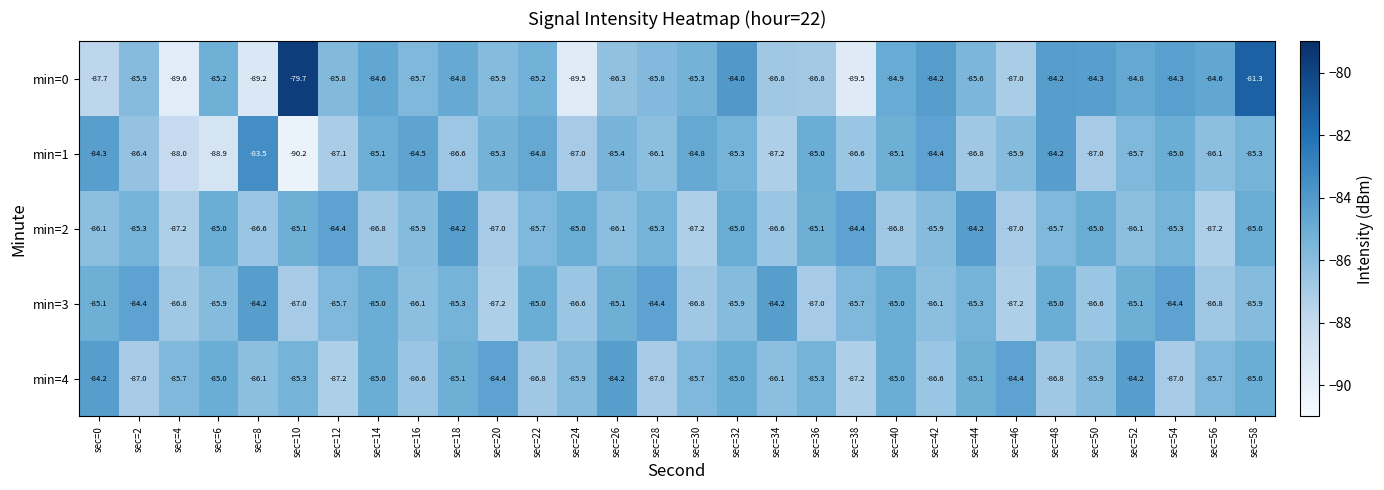

What is the spread (max minus min) of values at sec=6?

3.9